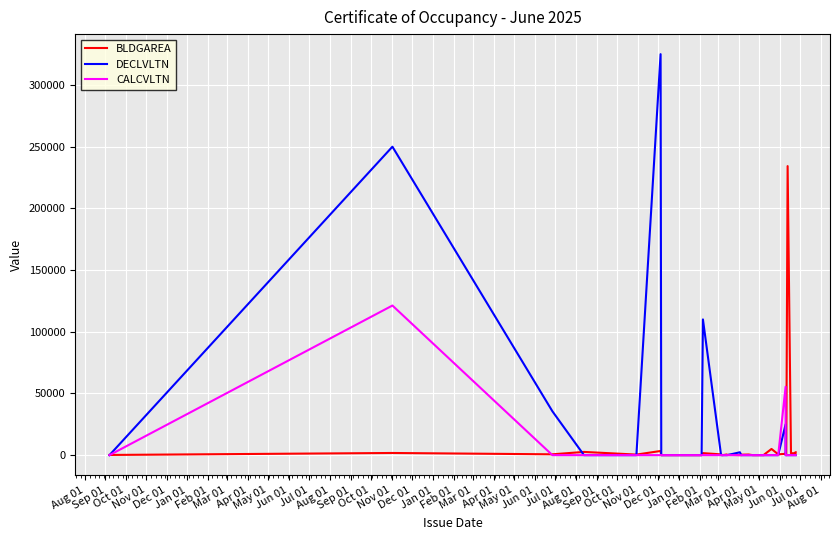

What is the difference between the BLDGAREA values at Feb 01 and Nov 01?

1782.0